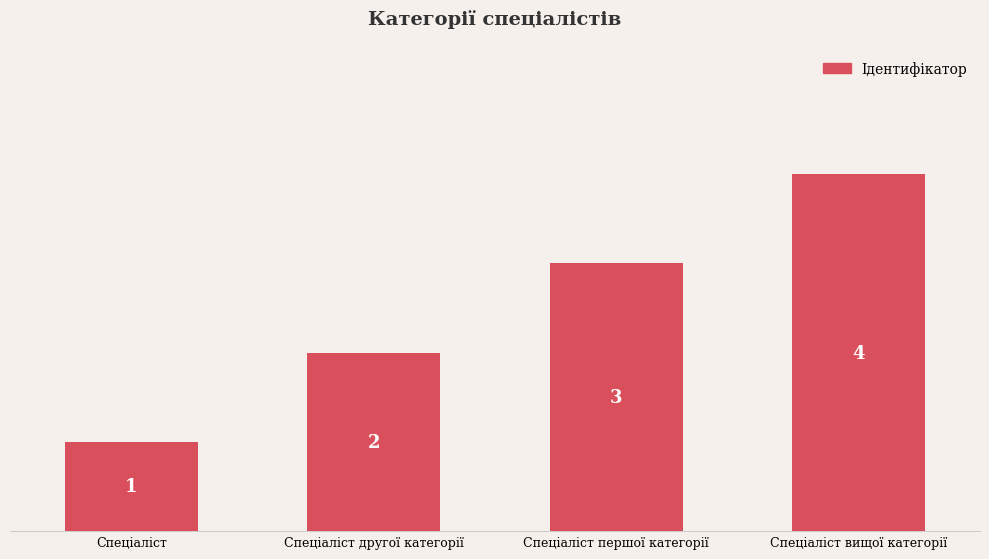

Approximately how many times larger is the value at Спеціаліст compared to Спеціаліст другої категорії?

0.5